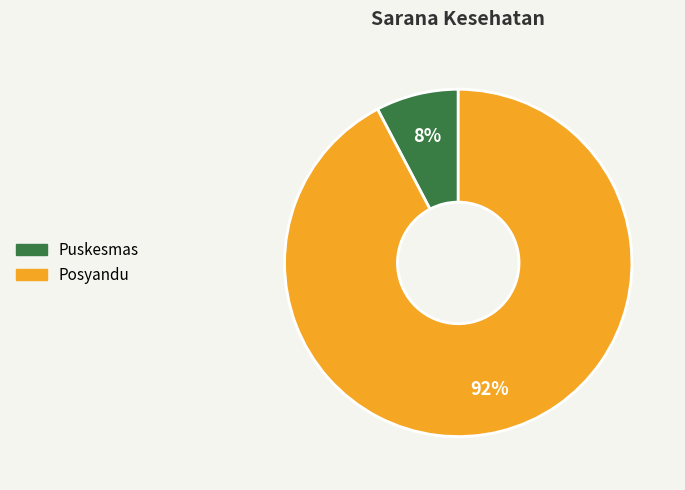

Is the sum of Posyandu and Puskesmas greater than half?

Yes